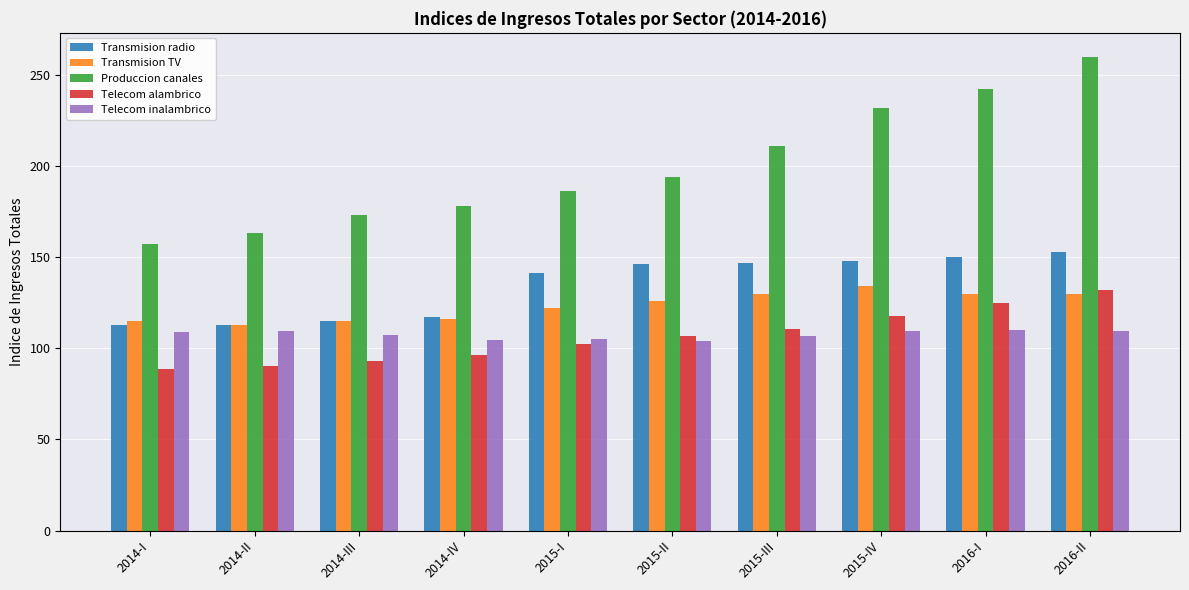

Count the number of data series in this chart.

5